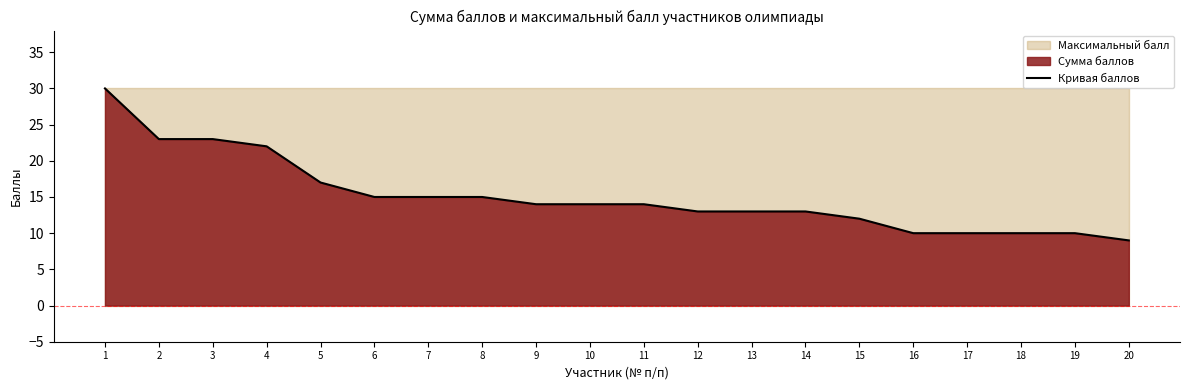

The value at 1 is 41. True or false?

False